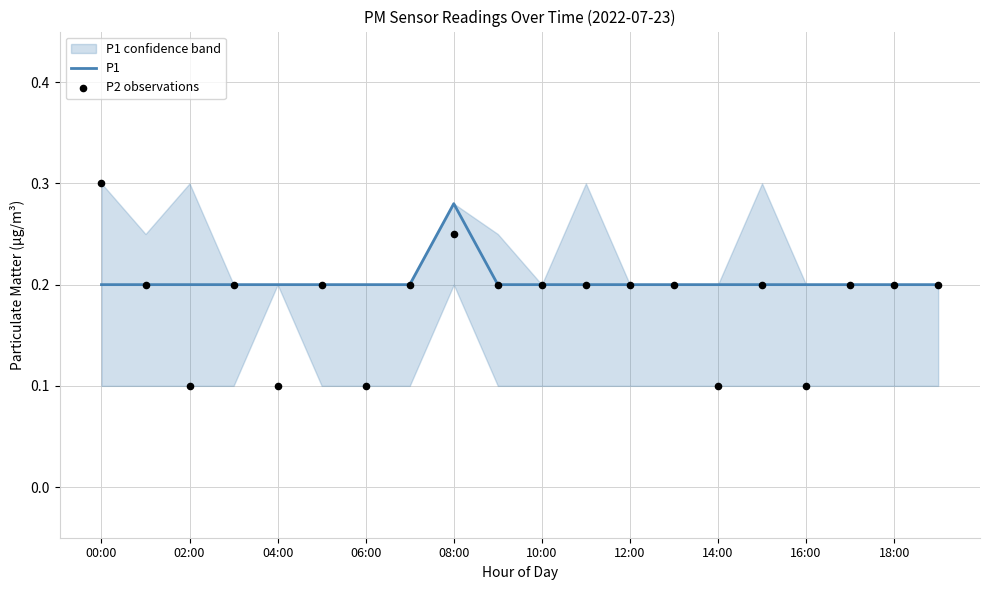

Which series has the largest total across all categories?

P1